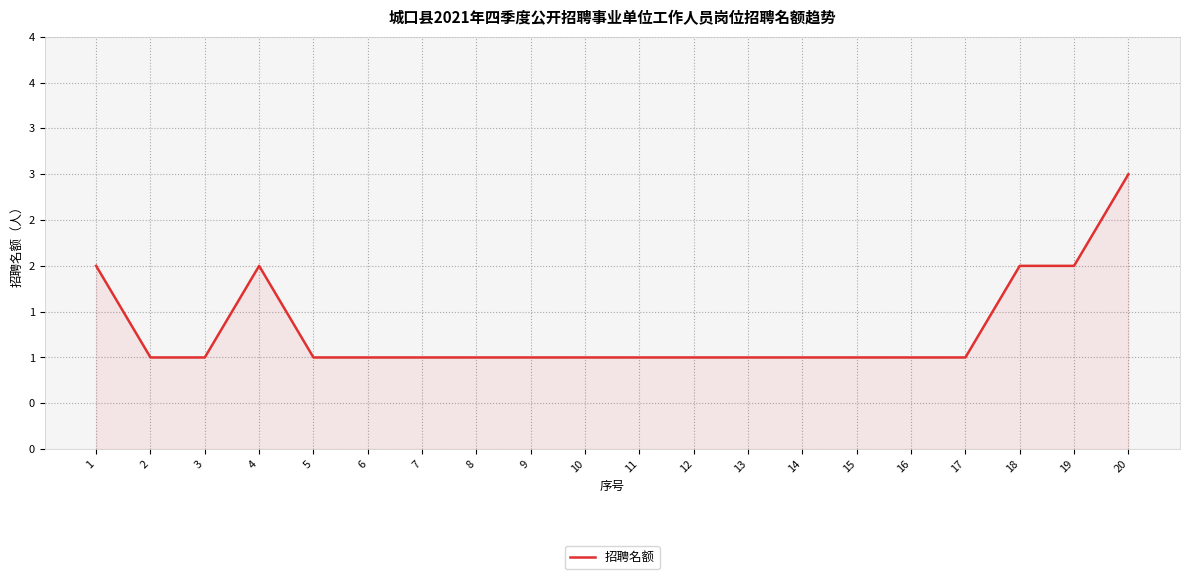

What is the sum of the values at 8 and 10?

2